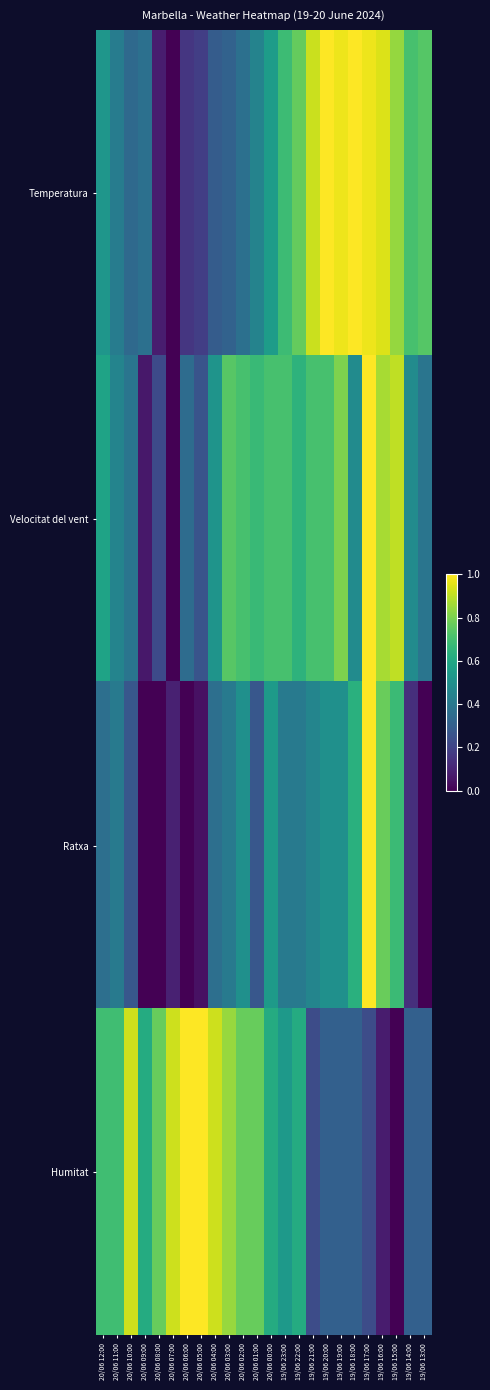

Reading left to right, what are all the values shown in this chart?

Temperatura: 20/06 12:00=0.5	20/06 11:00=0.4	20/06 10:00=0.3	20/06 09:00=0.4	20/06 08:00=0.1	20/06 07:00=0.0	20/06 06:00=0.2	20/06 05:00=0.2	20/06 04:00=0.3	20/06 03:00=0.3	20/06 02:00=0.4	20/06 01:00=0.4	20/06 00:00=0.6	19/06 23:00=0.7	19/06 22:00=0.8	19/06 21:00=0.9	19/06 20:00=1.0	19/06 19:00=1.0	19/06 18:00=1.0	19/06 17:00=1.0	19/06 16:00=0.9	19/06 15:00=0.8	19/06 14:00=0.7	19/06 13:00=0.7
Velocitat del vent: 20/06 12:00=0.6	20/06 11:00=0.5	20/06 10:00=0.4	20/06 09:00=0.1	20/06 08:00=0.2	20/06 07:00=0.0	20/06 06:00=0.4	20/06 05:00=0.3	20/06 04:00=0.5	20/06 03:00=0.7	20/06 02:00=0.7	20/06 01:00=0.7	20/06 00:00=0.7	19/06 23:00=0.7	19/06 22:00=0.6	19/06 21:00=0.7	19/06 20:00=0.7	19/06 19:00=0.8	19/06 18:00=0.5	19/06 17:00=1.0	19/06 16:00=0.9	19/06 15:00=0.9	19/06 14:00=0.5	19/06 13:00=0.4
Ratxa: 20/06 12:00=0.4	20/06 11:00=0.4	20/06 10:00=0.3	20/06 09:00=0.0	20/06 08:00=0.0	20/06 07:00=0.1	20/06 06:00=0.0	20/06 05:00=0.0	20/06 04:00=0.4	20/06 03:00=0.4	20/06 02:00=0.5	20/06 01:00=0.3	20/06 00:00=0.5	19/06 23:00=0.4	19/06 22:00=0.4	19/06 21:00=0.5	19/06 20:00=0.5	19/06 19:00=0.5	19/06 18:00=0.6	19/06 17:00=1.0	19/06 16:00=0.8	19/06 15:00=0.7	19/06 14:00=0.1	19/06 13:00=0.0
Humitat: 20/06 12:00=0.7	20/06 11:00=0.7	20/06 10:00=0.9	20/06 09:00=0.6	20/06 08:00=0.8	20/06 07:00=0.9	20/06 06:00=1.0	20/06 05:00=1.0	20/06 04:00=0.9	20/06 03:00=0.8	20/06 02:00=0.8	20/06 01:00=0.8	20/06 00:00=0.6	19/06 23:00=0.5	19/06 22:00=0.6	19/06 21:00=0.2	19/06 20:00=0.3	19/06 19:00=0.3	19/06 18:00=0.3	19/06 17:00=0.2	19/06 16:00=0.1	19/06 15:00=0.0	19/06 14:00=0.3	19/06 13:00=0.3